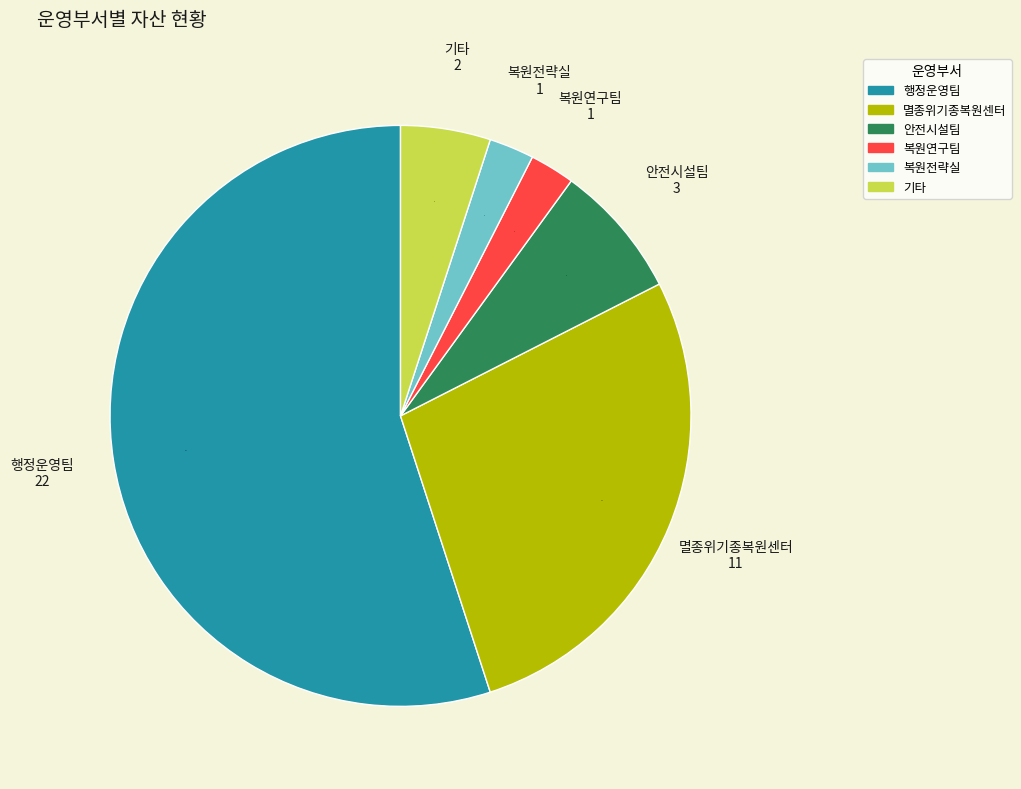

Count the number of slices in the pie.

6